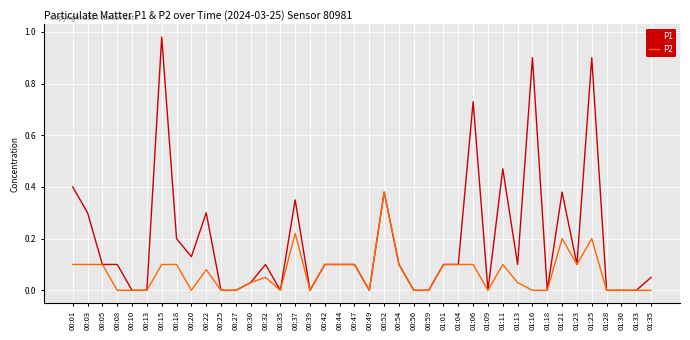

How many lines are shown in the chart?

2